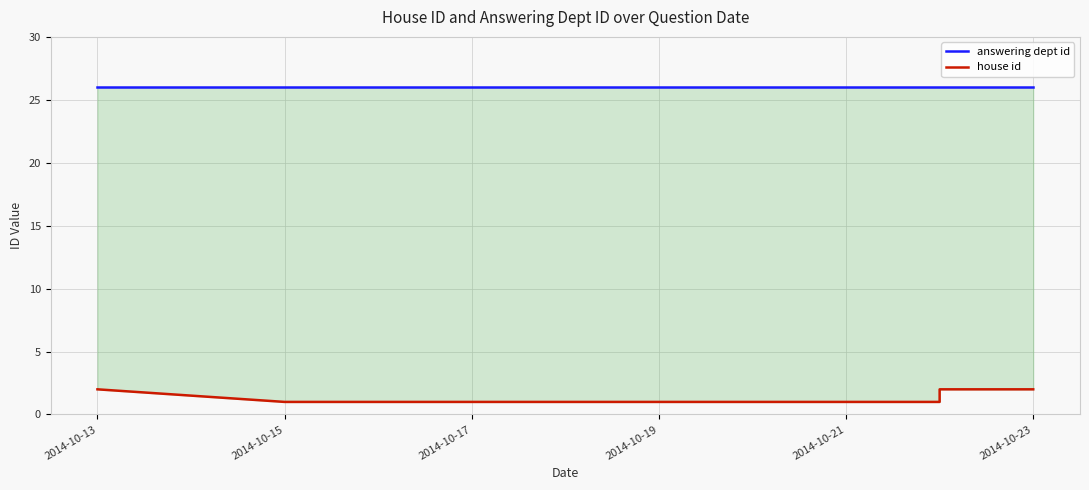

What is the lowest value of the answering dept id series?

26